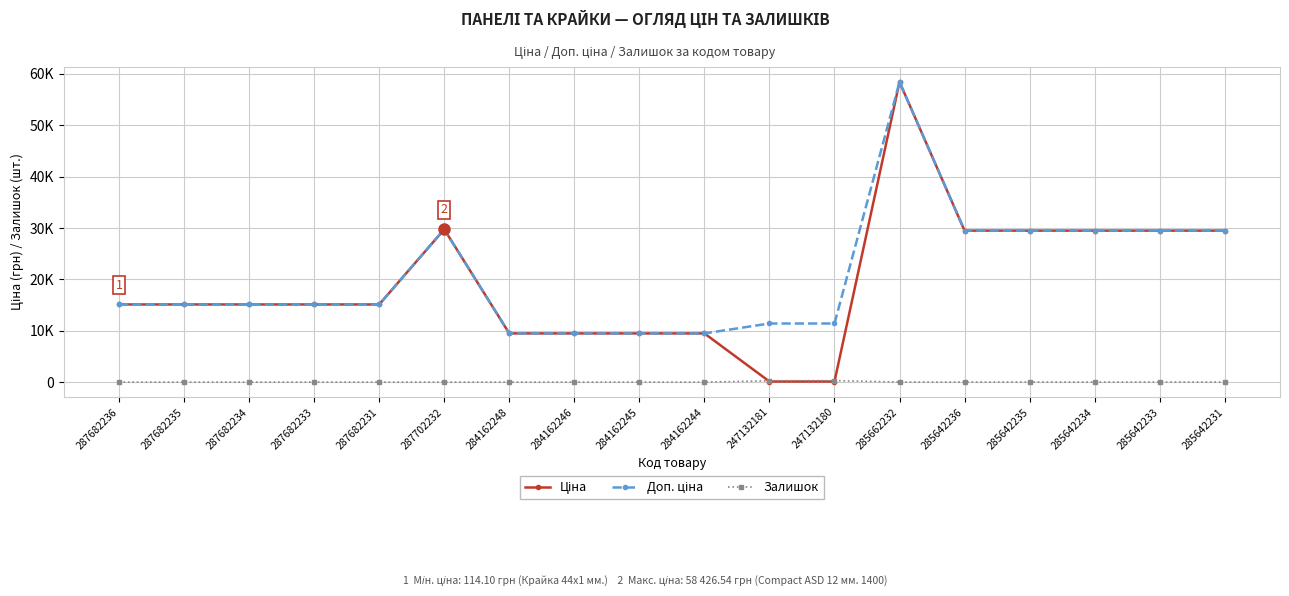

Which series has the largest total across all categories?

Доп. ціна